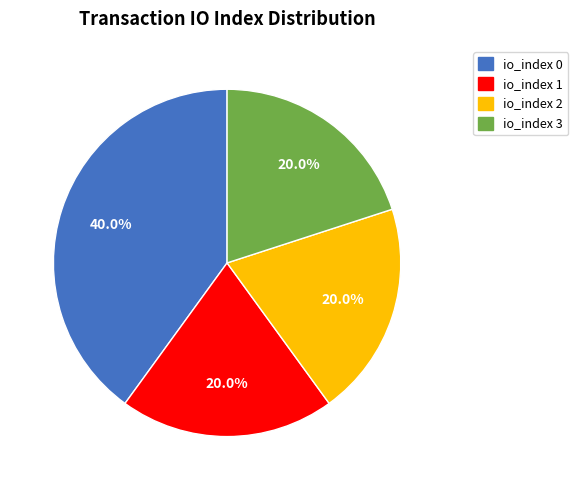

To the nearest percent, what portion does io_index 1 represent?

20%